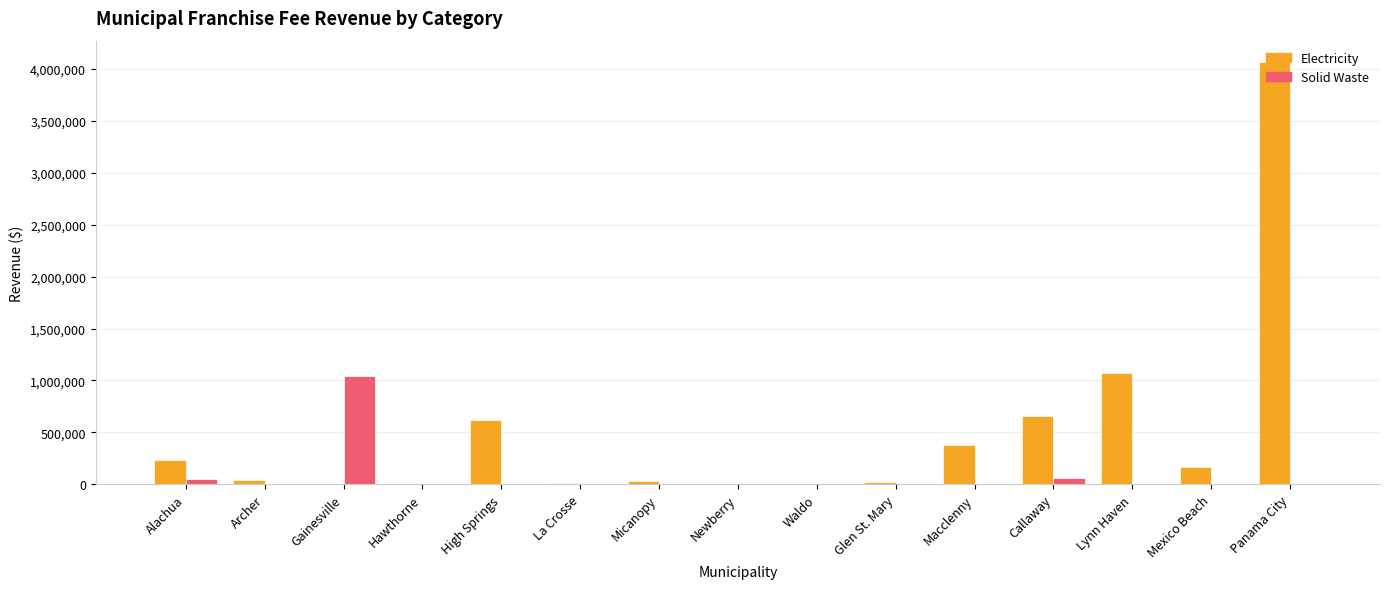

What is the sum of all Electricity values?

7303952